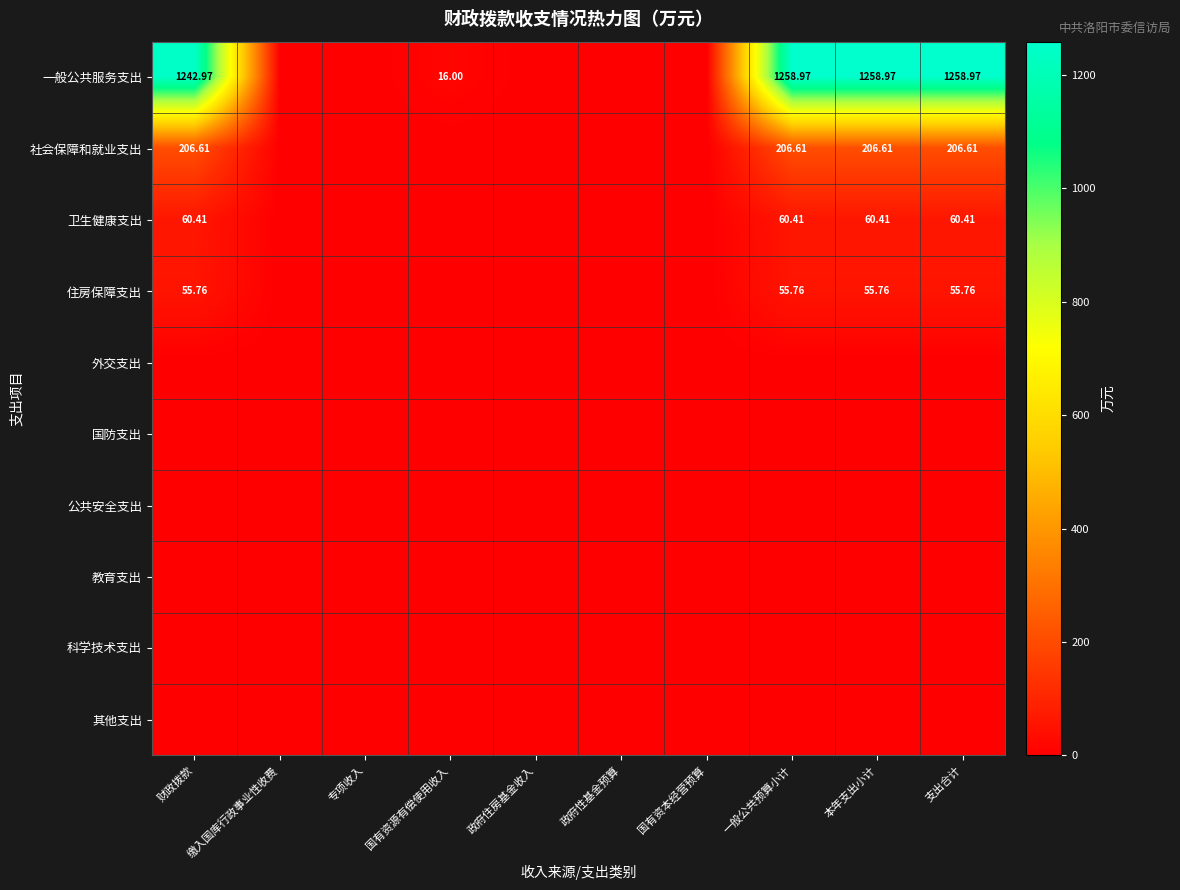

At which label is 国防支出 closest to 0?

财政拨款